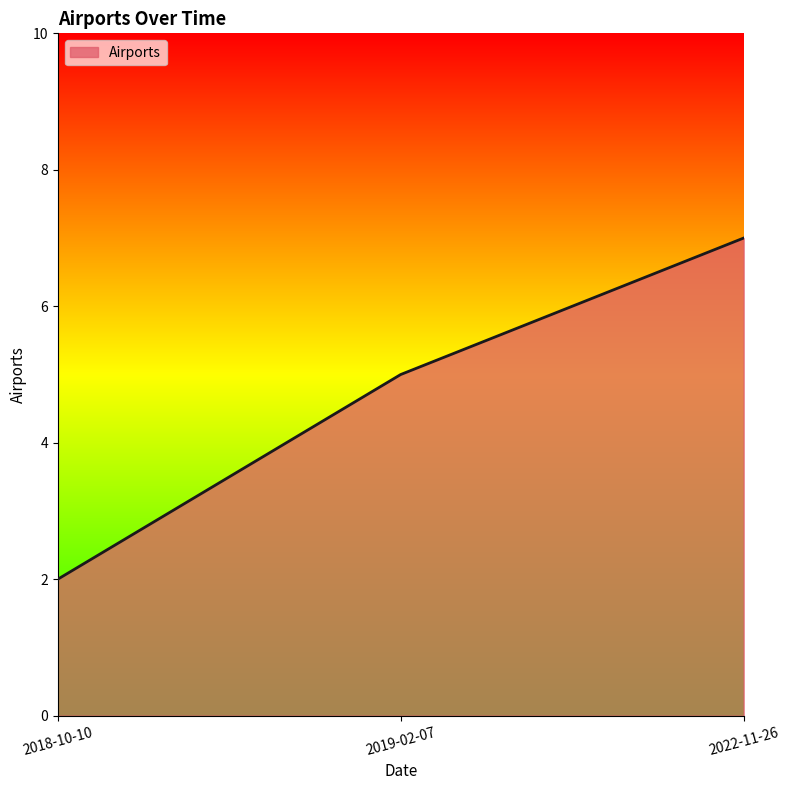

What is the sum of all values?

14